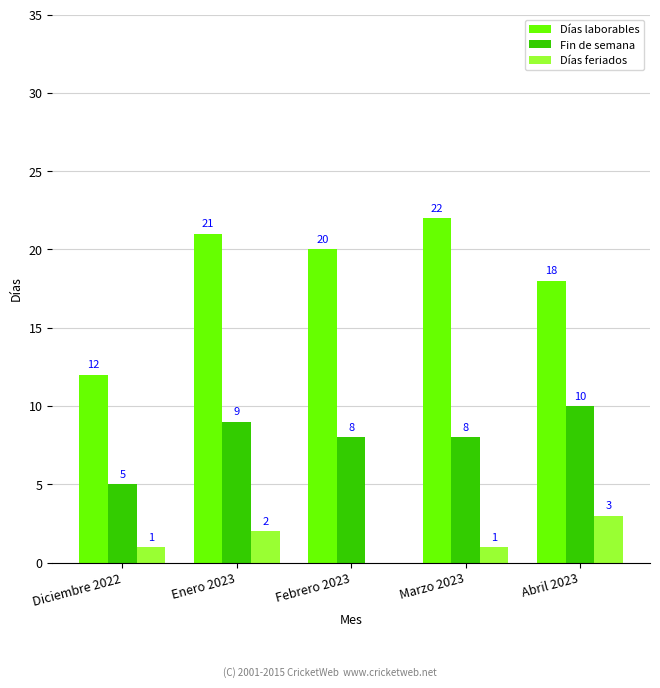

What is the sum of all Días laborables values?

93